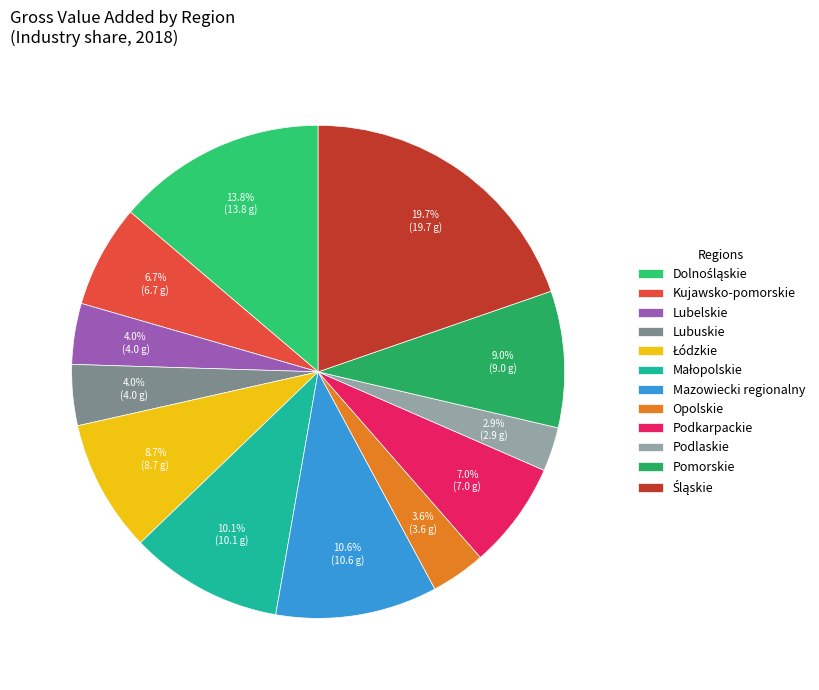

To the nearest percent, what percentage of the pie is Pomorskie?

9%